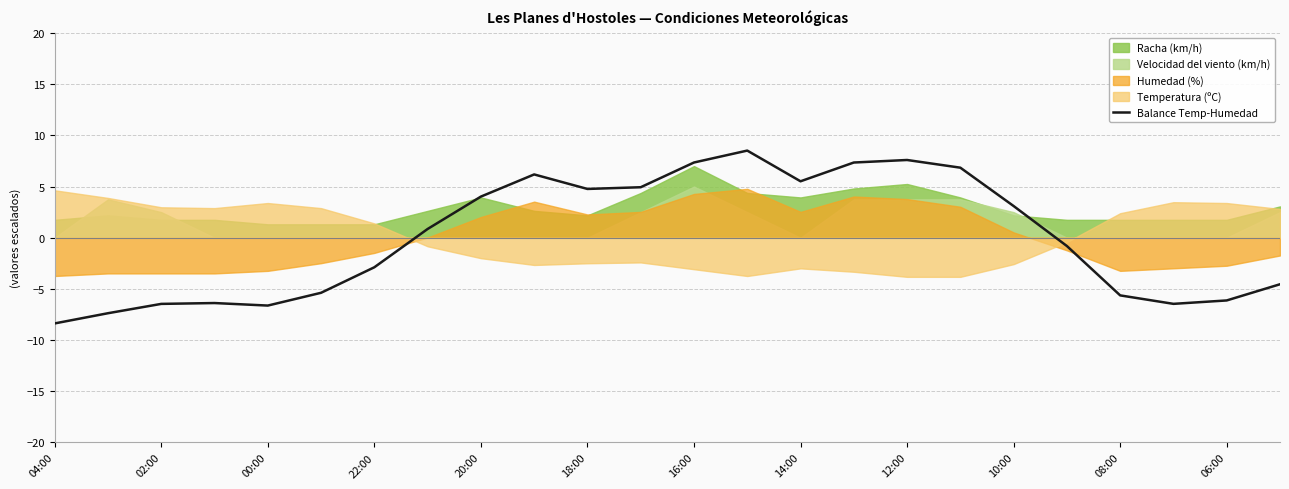

Which category has the lowest value in the Balance Temp-Humedad series?

04:00